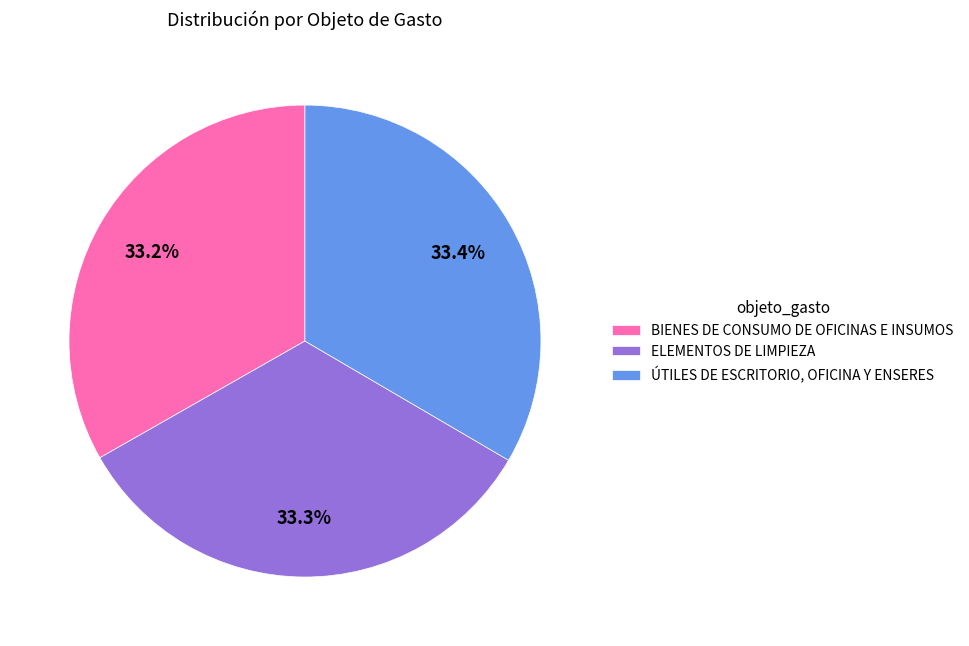

How many slices are in this pie chart?

3